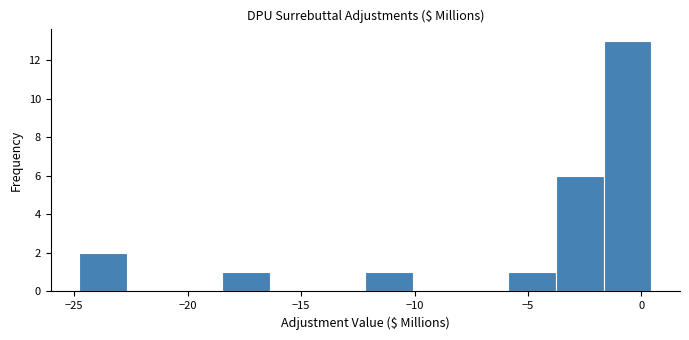

Which range on the x-axis has the tallest bar?

-1.5 to 0.5